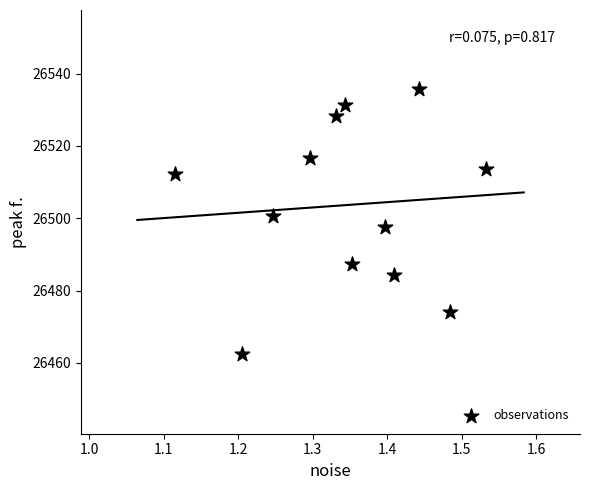

What is the range of X values (max minus min)?

0.4